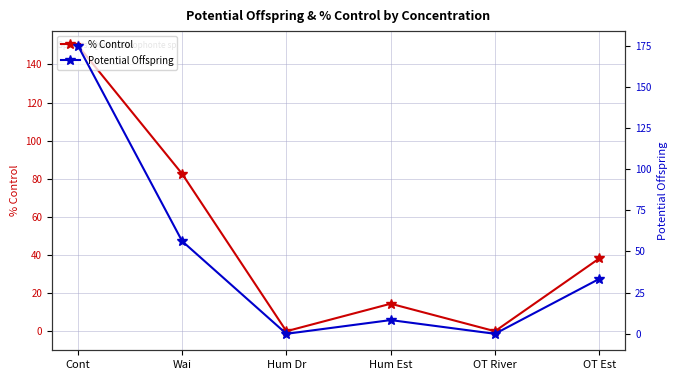

After their last crossing, which series has the higher values: Potential Offspring or % Control?

% Control